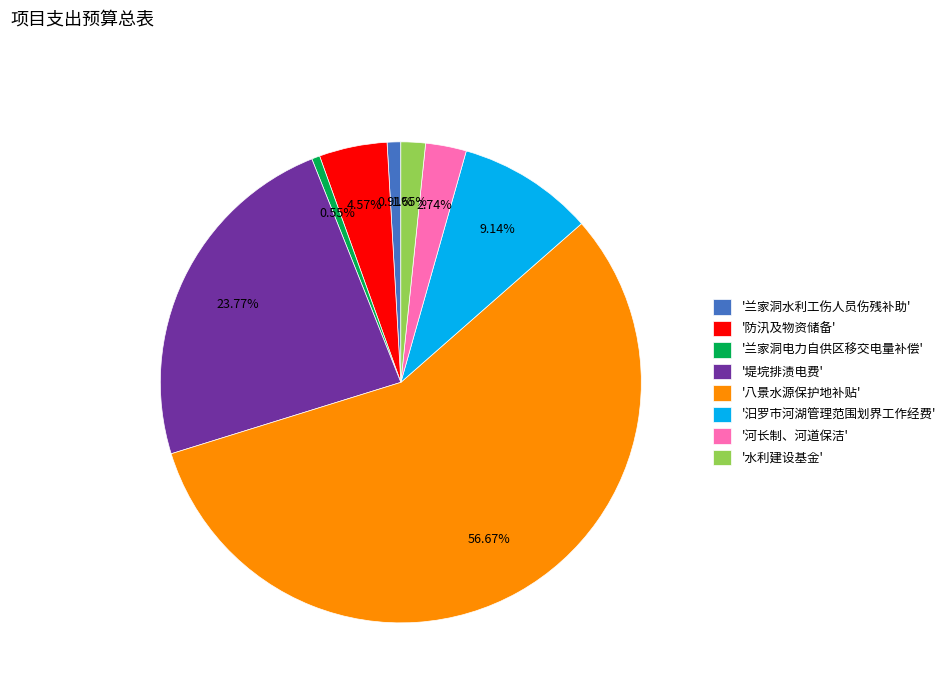

Which category accounts for the majority?

'八景水源保护地补贴'